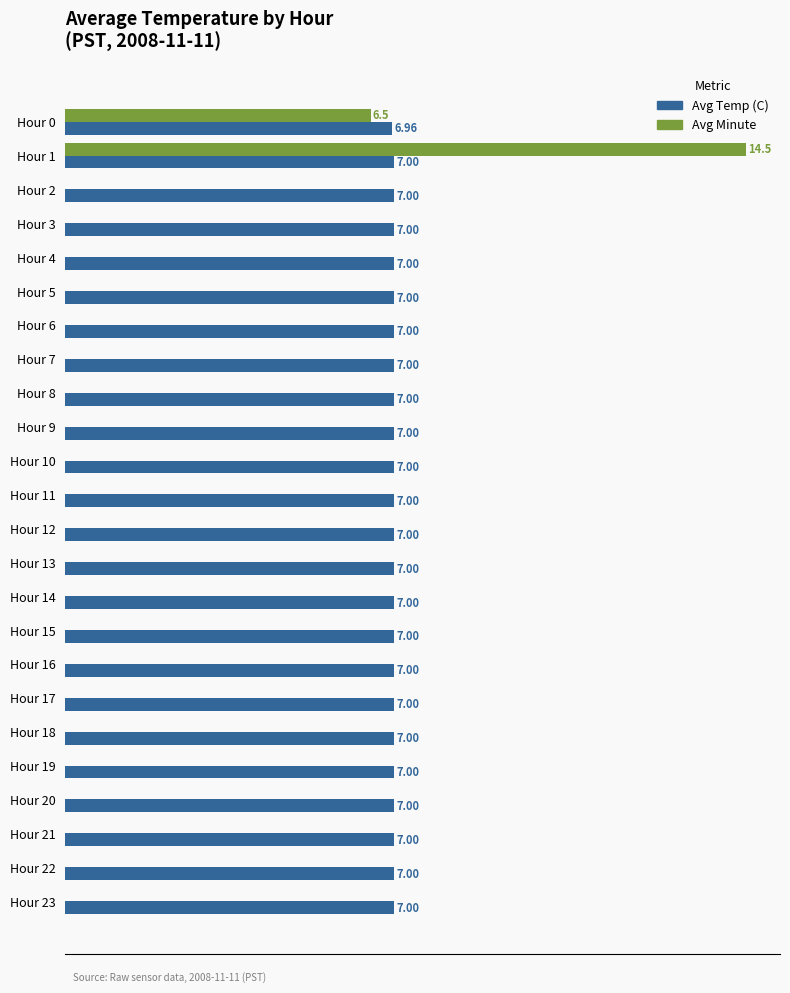

Which category has the highest value across all series?

Hour 1